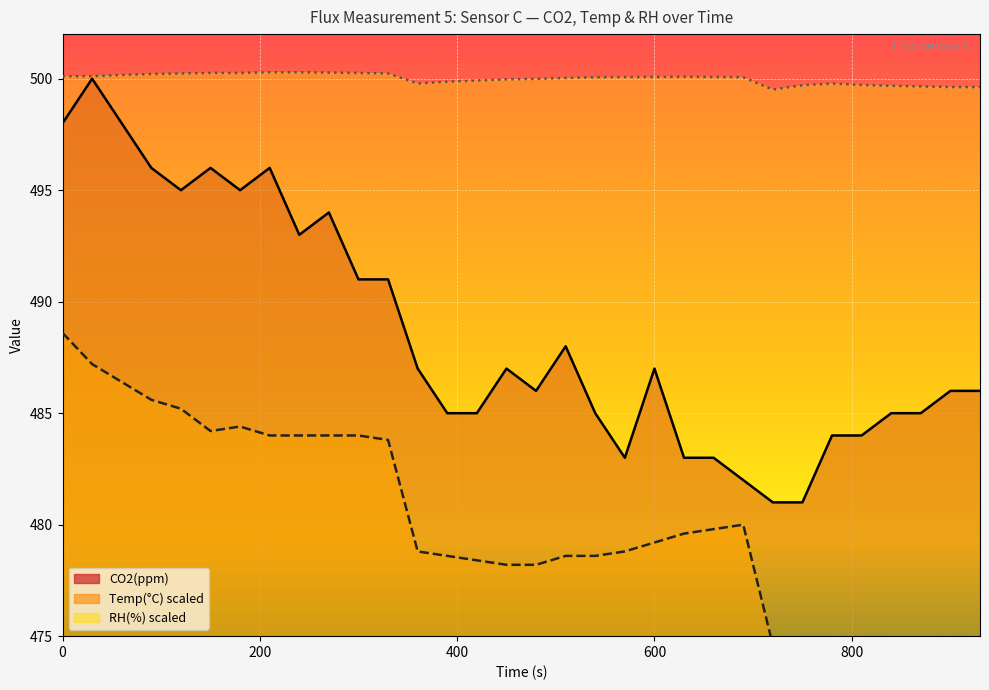

What are all the series names shown in the legend?

CO2(ppm), Temp(°C), RH(%)